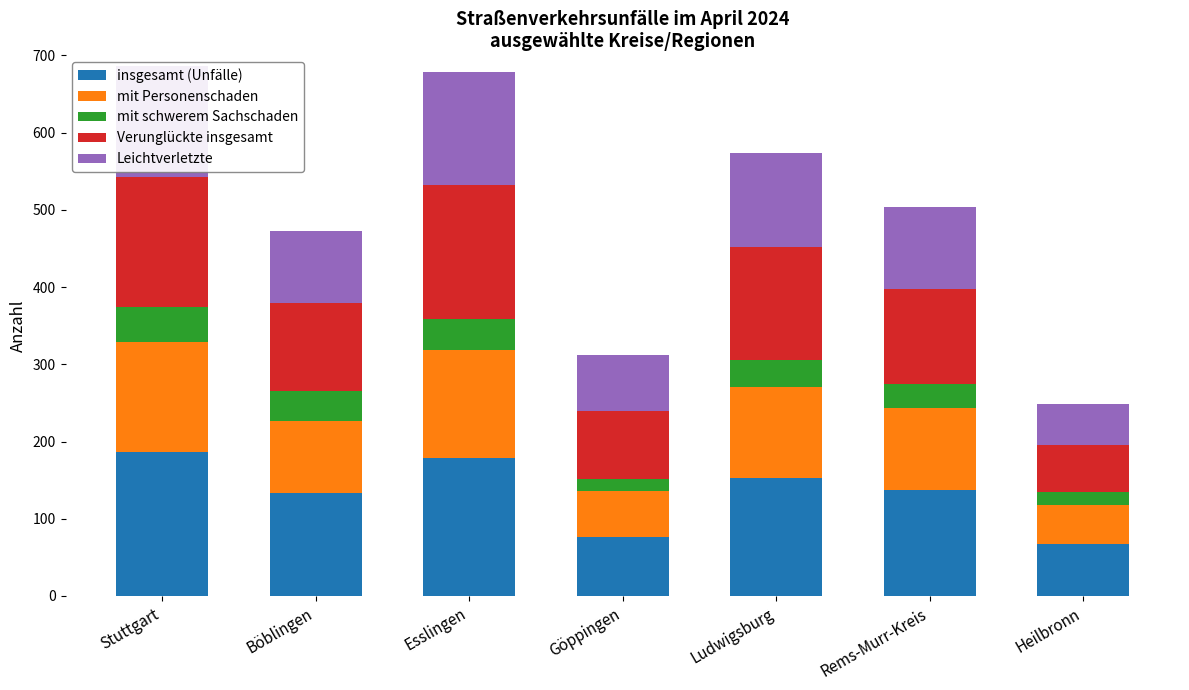

Are the bars grouped side by side (vs. stacked)?

No